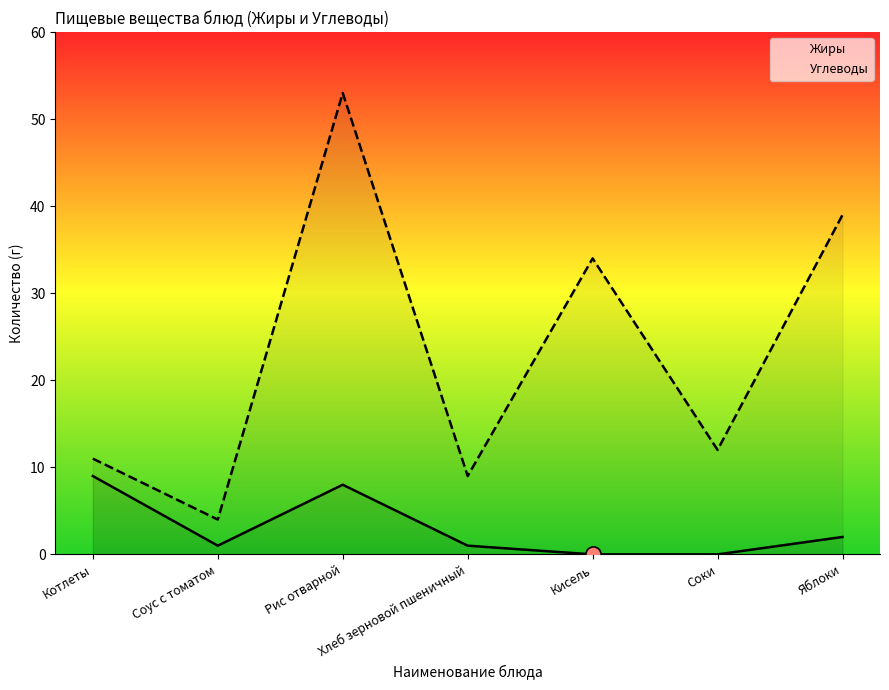

At how many categories does at least one series exceed 29?

3